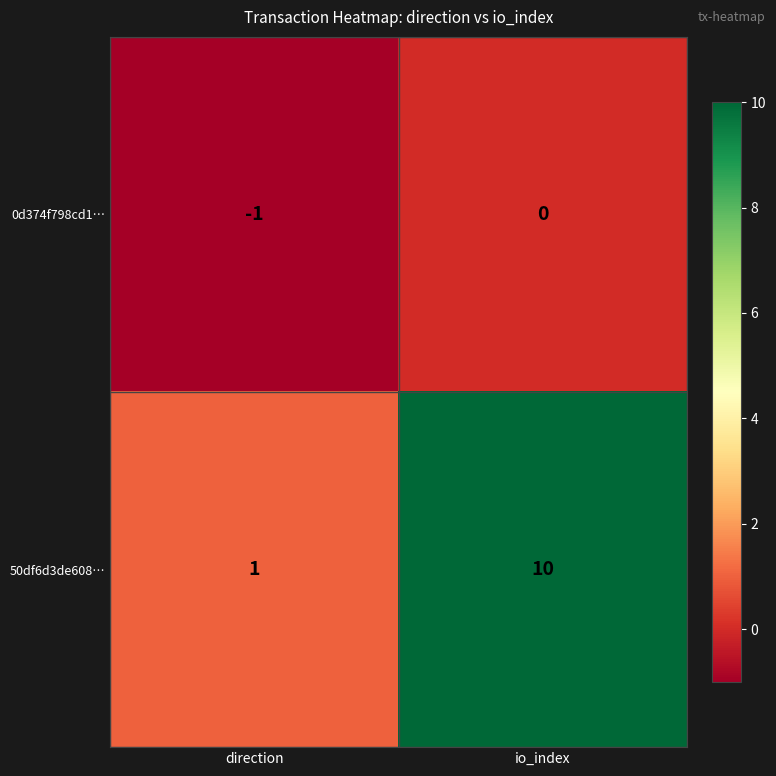

Which series has the largest total across all categories?

50df6d3de608…